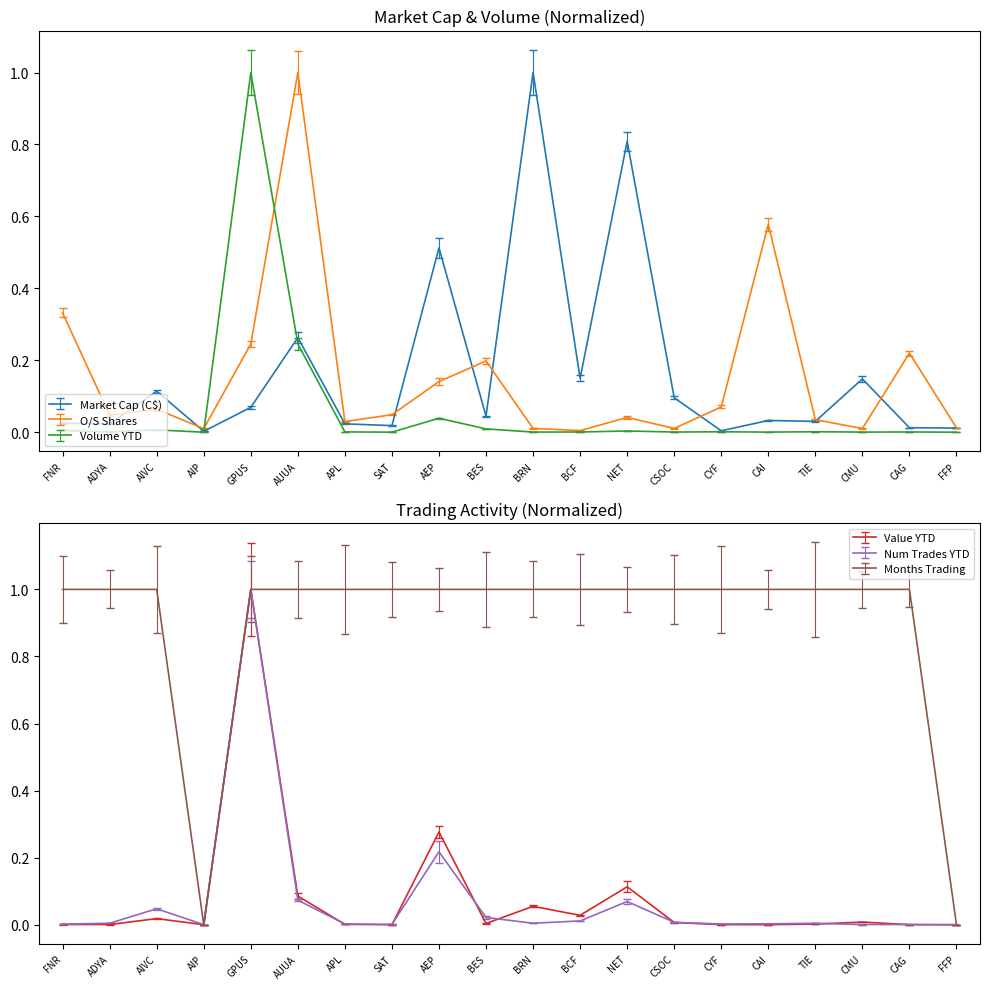

At which category does the chart reach its peak across all series?

BRN